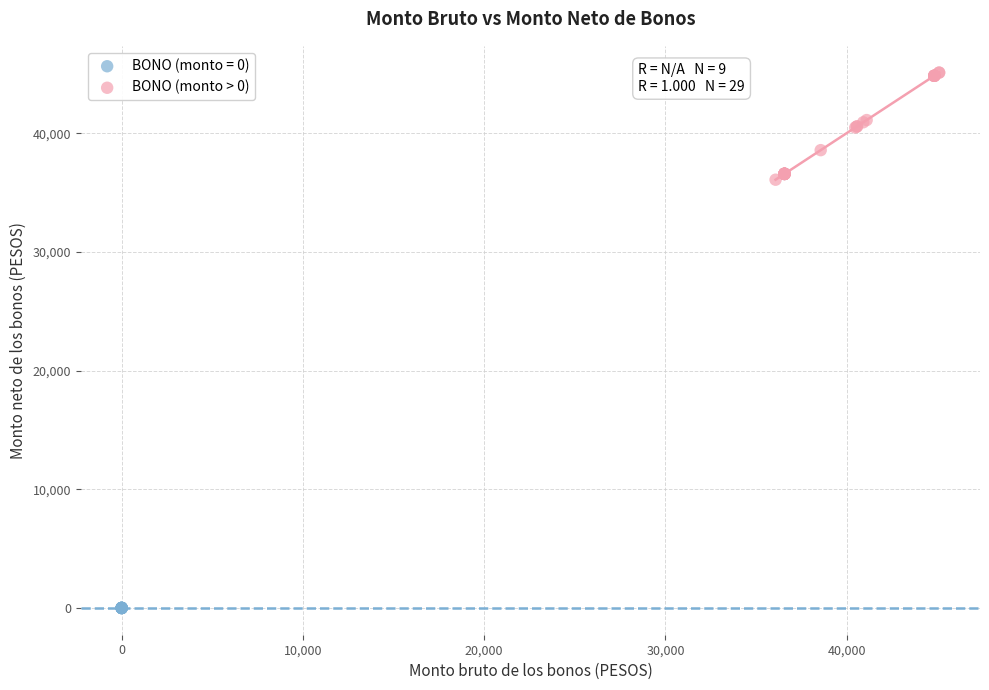

Which series contains the lowest Y value?

BONO (monto = 0)